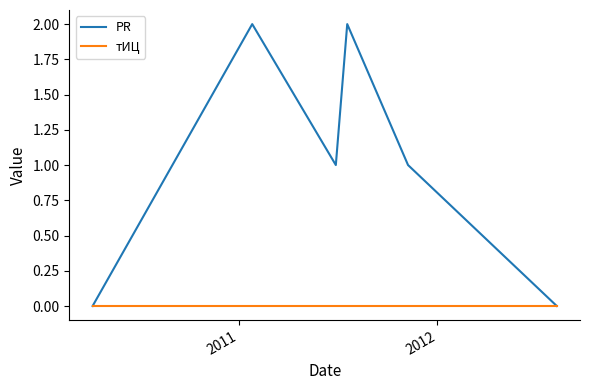

Which series has the largest total across all categories?

PR